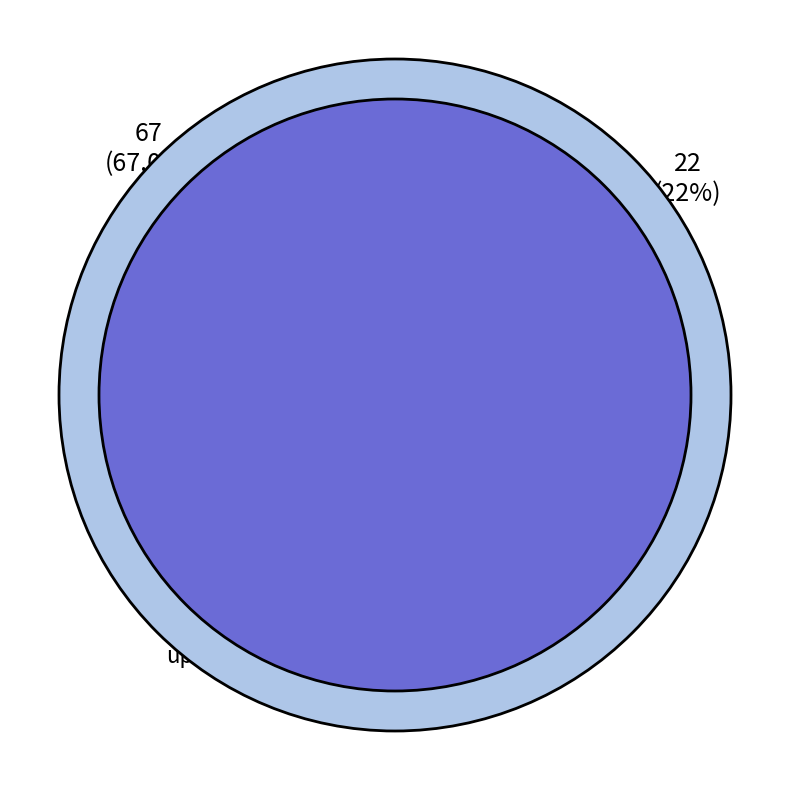

The up slice represents 67% of the pie. True or false?

True